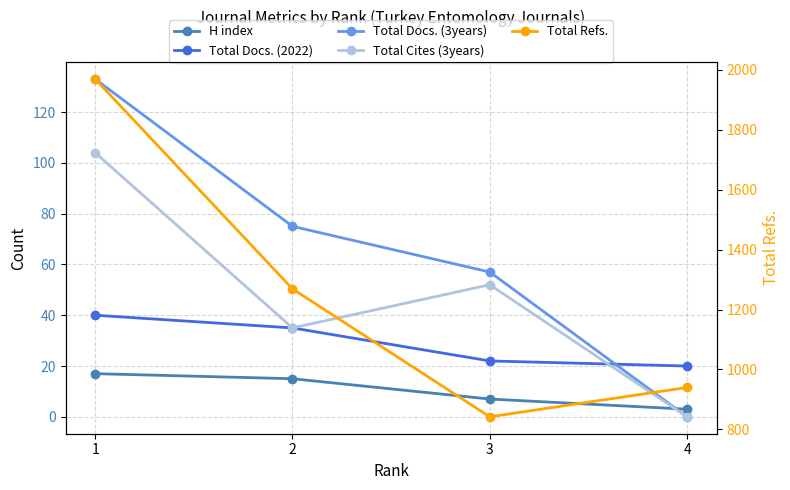

Is the value of Total Cites (3years) at 3 greater than the value of Total Refs. at 3?

No